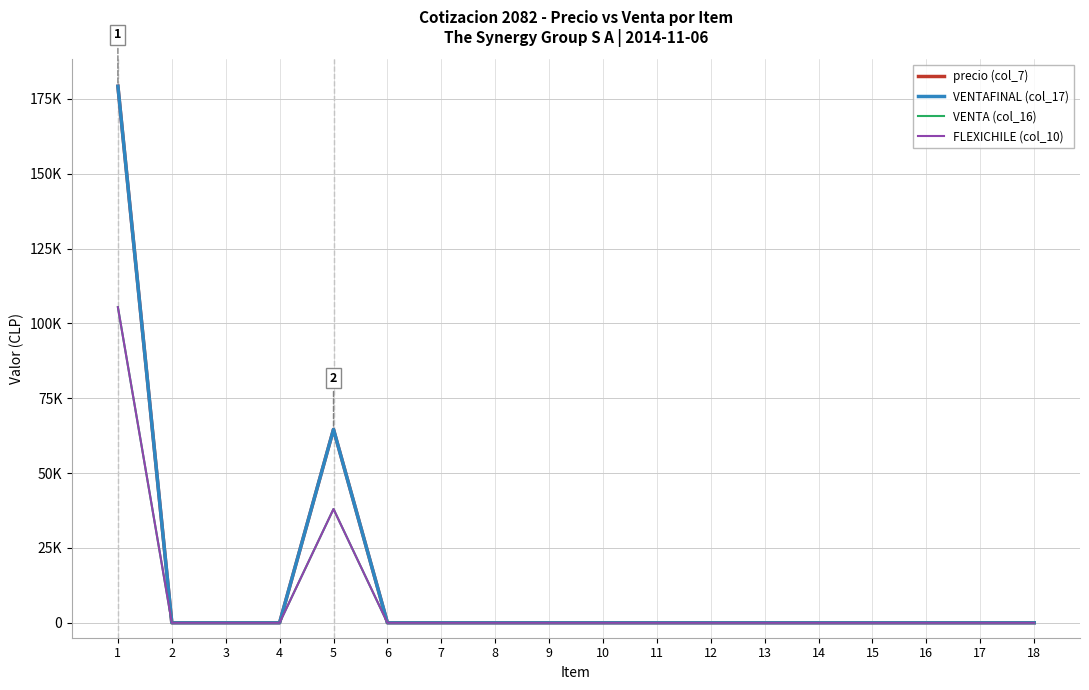

True or false: precio (col_7) and VENTA (col_16) cross at least once.

False